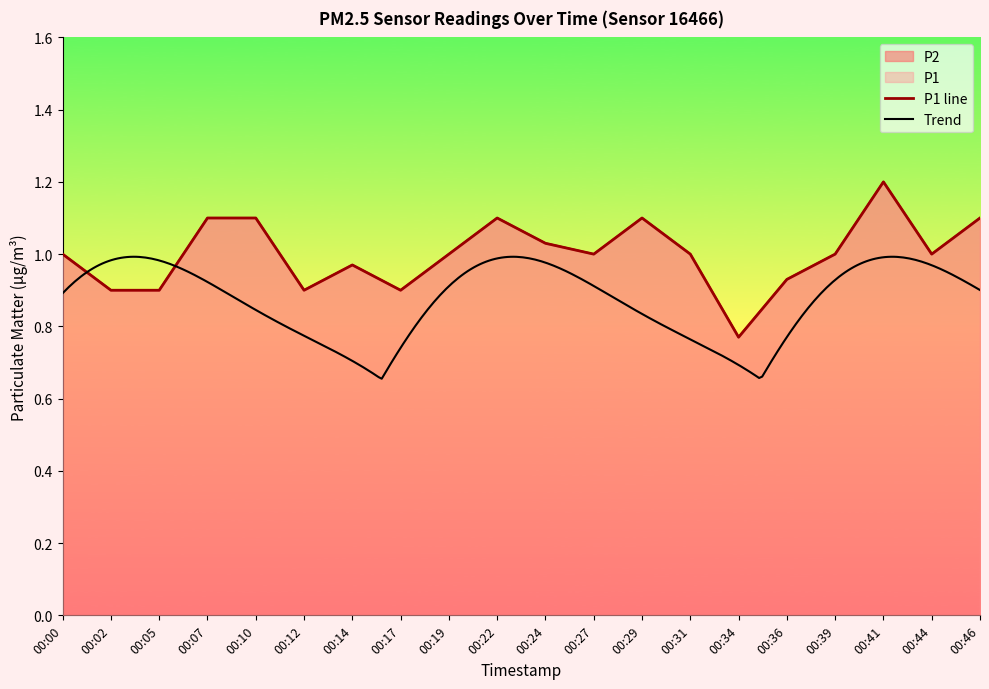

What is the difference between the second highest and minimum values in the P2 series?

0.3